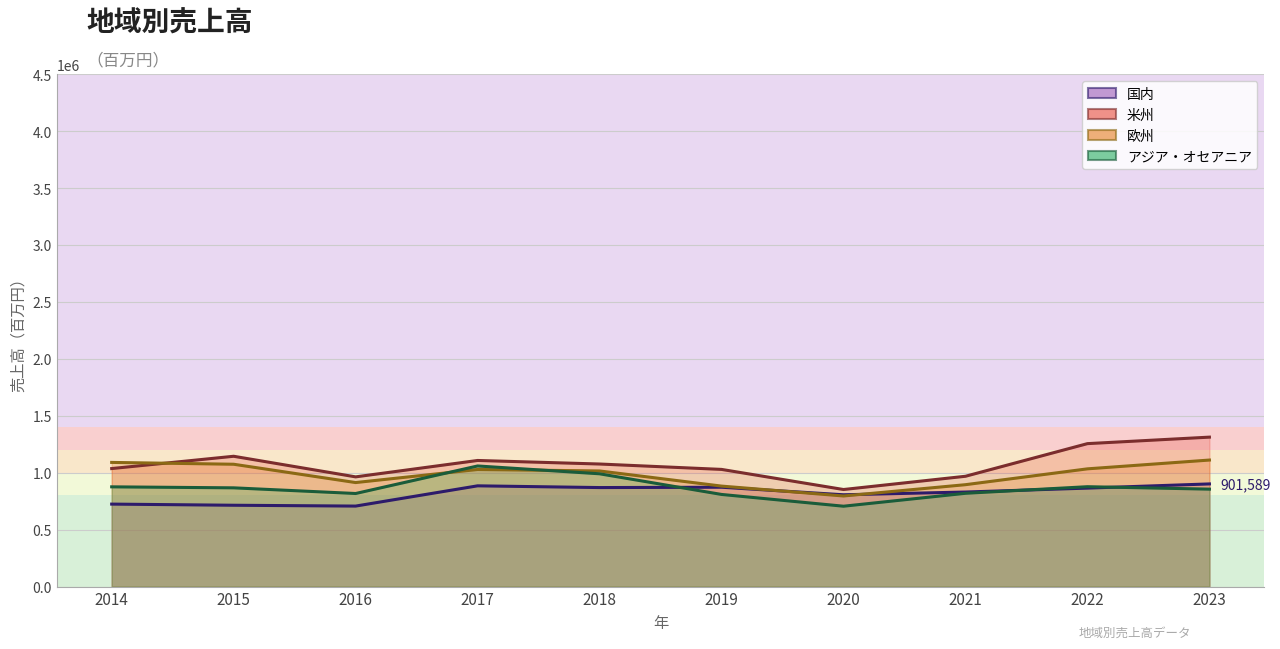

What is the sum of the 米州 values at 2016 and 2023?

2275982